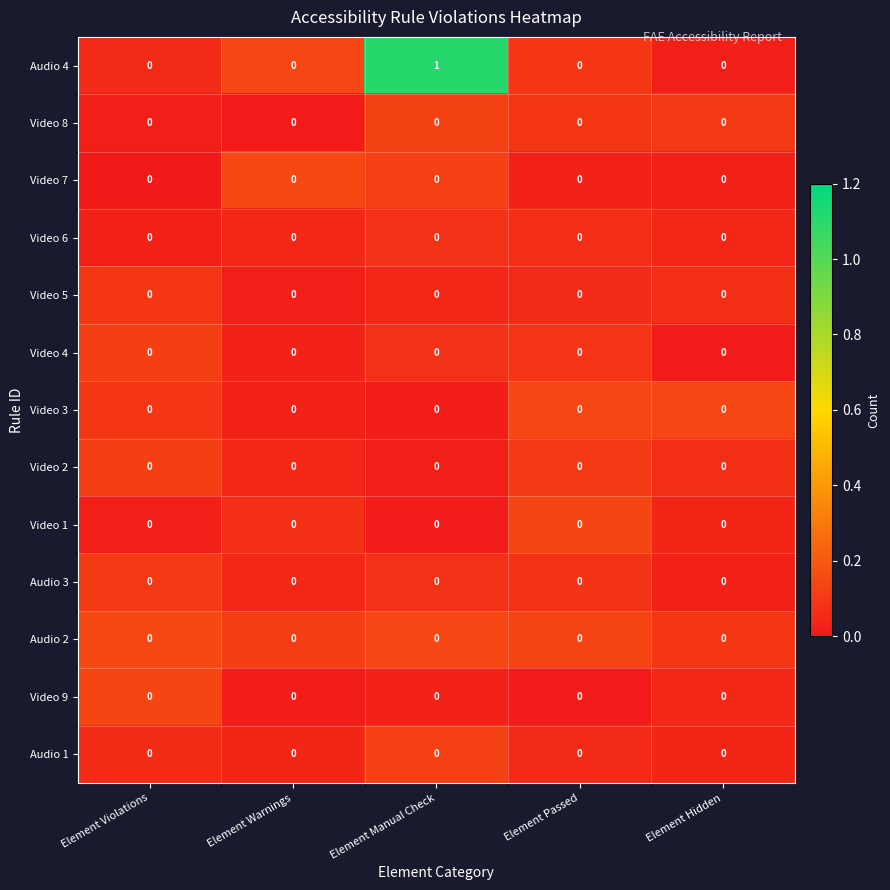

Between Element Warnings and Element Manual Check, which series saw the biggest shift?

Audio 4